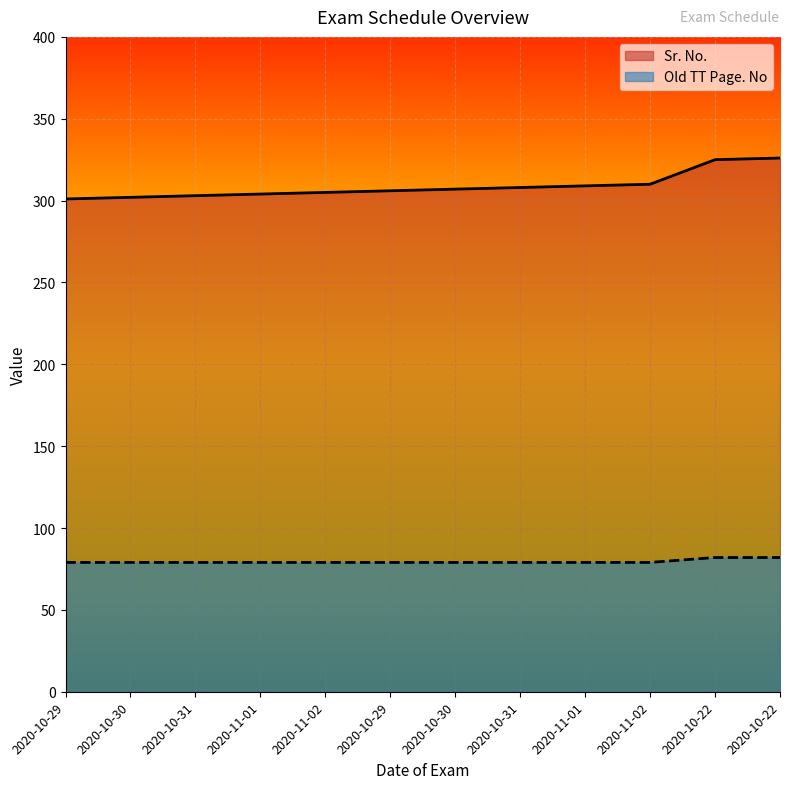

Reading left to right, what are all the values shown in this chart?

Sr. No.: 2020-10-29=301	2020-10-30=302	2020-10-31=303	2020-11-01=304	2020-11-02=305	2020-10-29=306	2020-10-30=307	2020-10-31=308	2020-11-01=309	2020-11-02=310	2020-10-22=325	2020-10-22=326
Old TT Page. No: 2020-10-29=79	2020-10-30=79	2020-10-31=79	2020-11-01=79	2020-11-02=79	2020-10-29=79	2020-10-30=79	2020-10-31=79	2020-11-01=79	2020-11-02=79	2020-10-22=82	2020-10-22=82